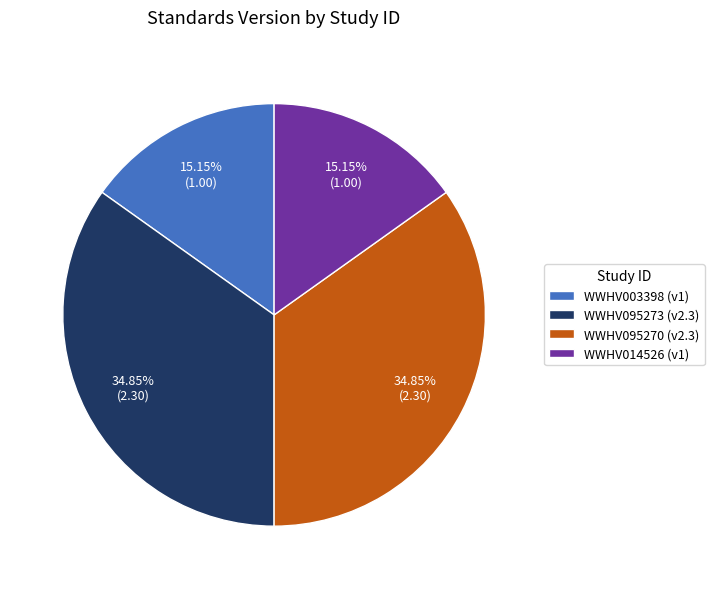

Is it true that WWHV095273 is 21% of the pie?

False